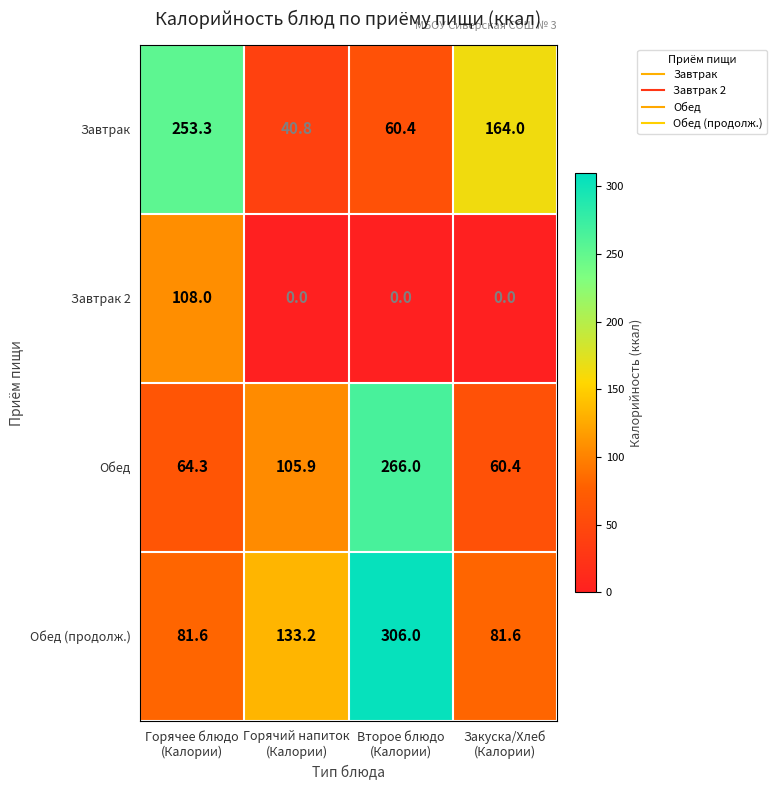

At how many categories does at least one series exceed 97?

4